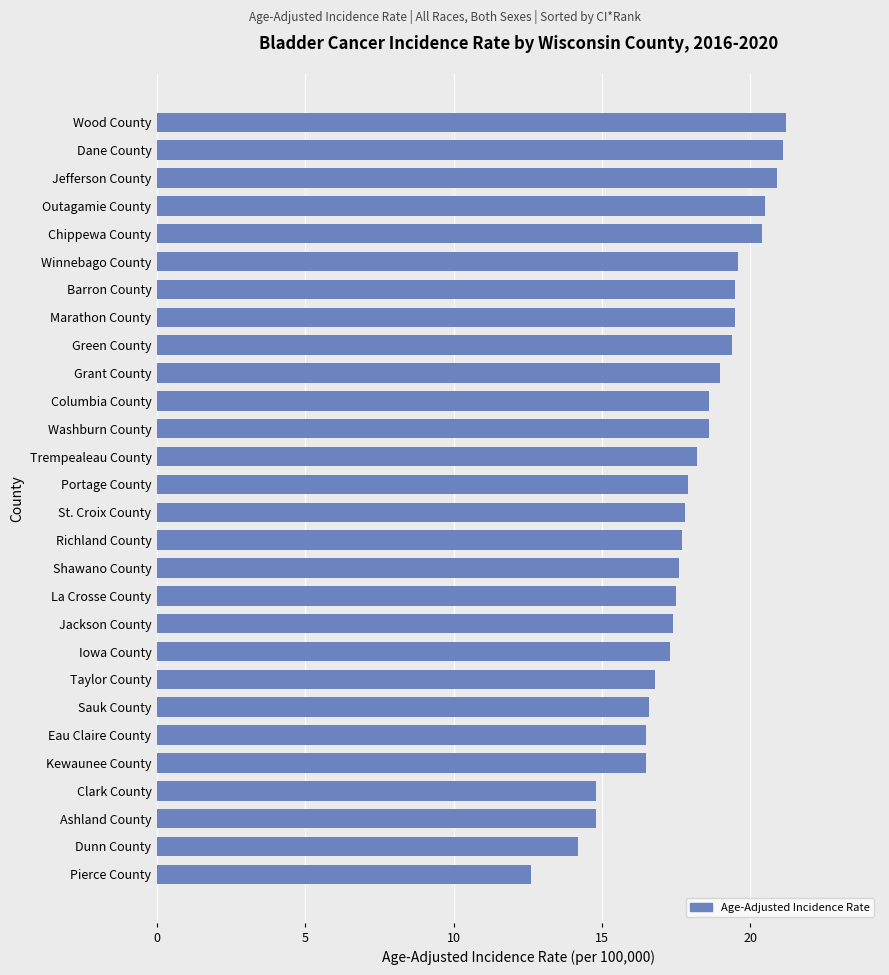

Between Winnebago County and Portage County, which is larger?

Winnebago County